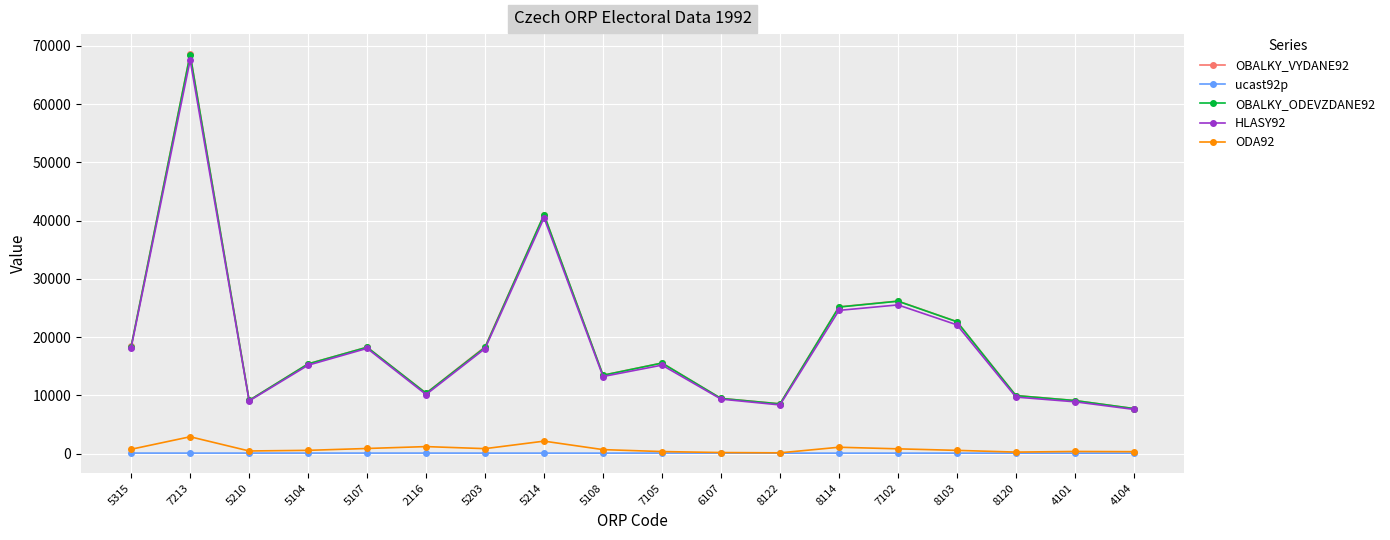

What is the difference between the OBALKY_ODEVZDANE92 values at 5214 and 5104?

25617.0